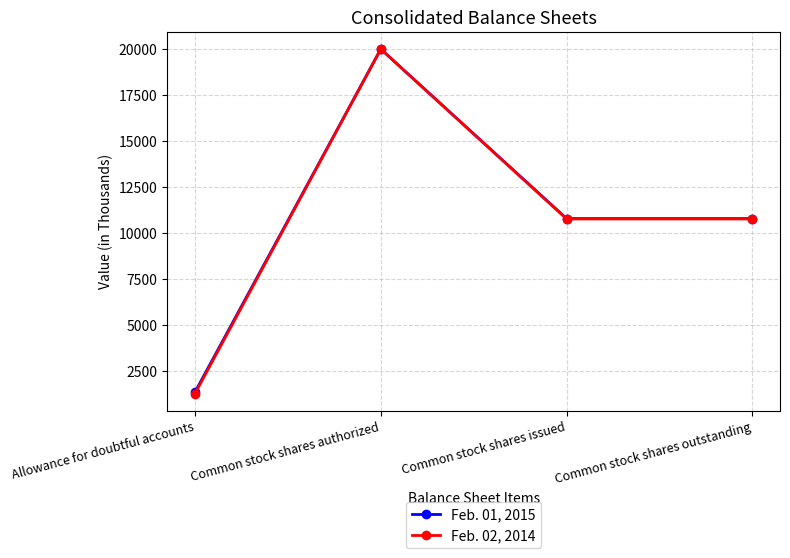

What value does the Feb. 02, 2014 series have at Common stock shares outstanding, to the nearest 50?

10750